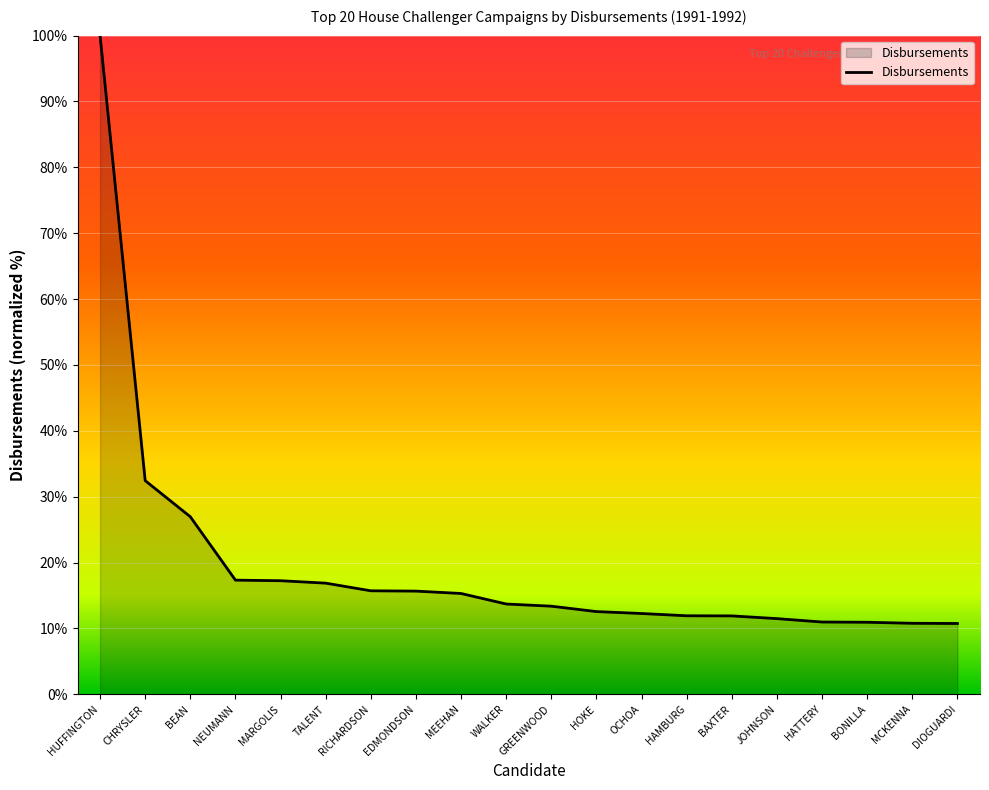

The value at HATTERY is 11.0. True or false?

True